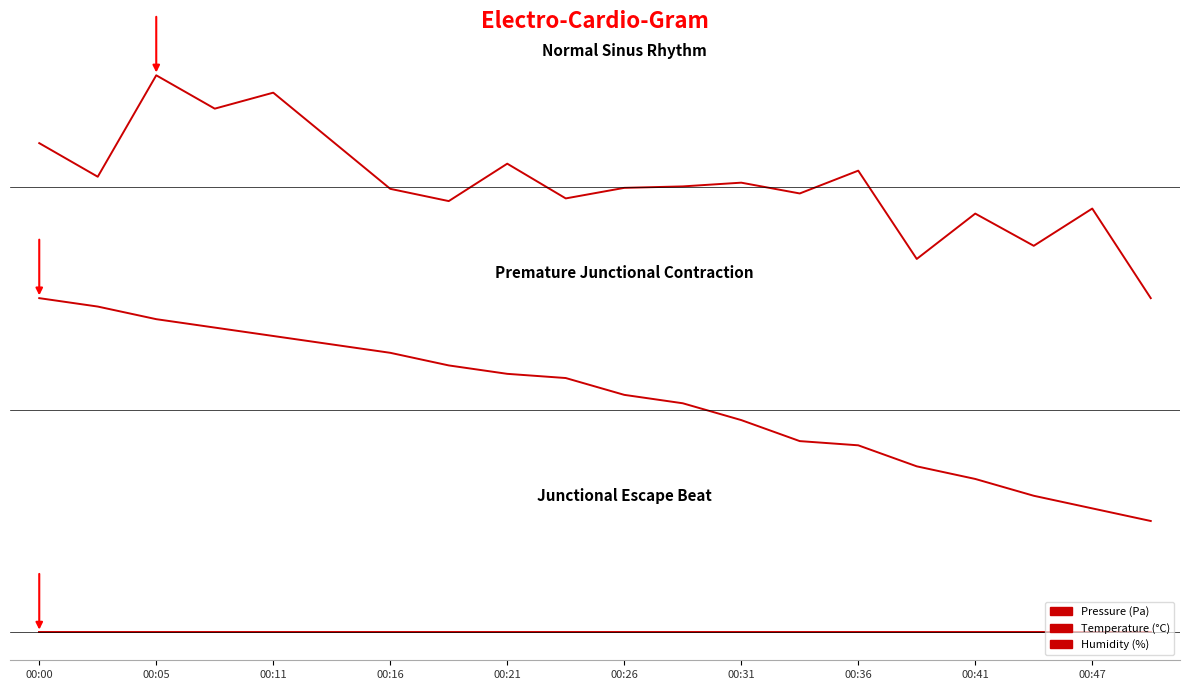

Does the chart have visible grid lines?

No